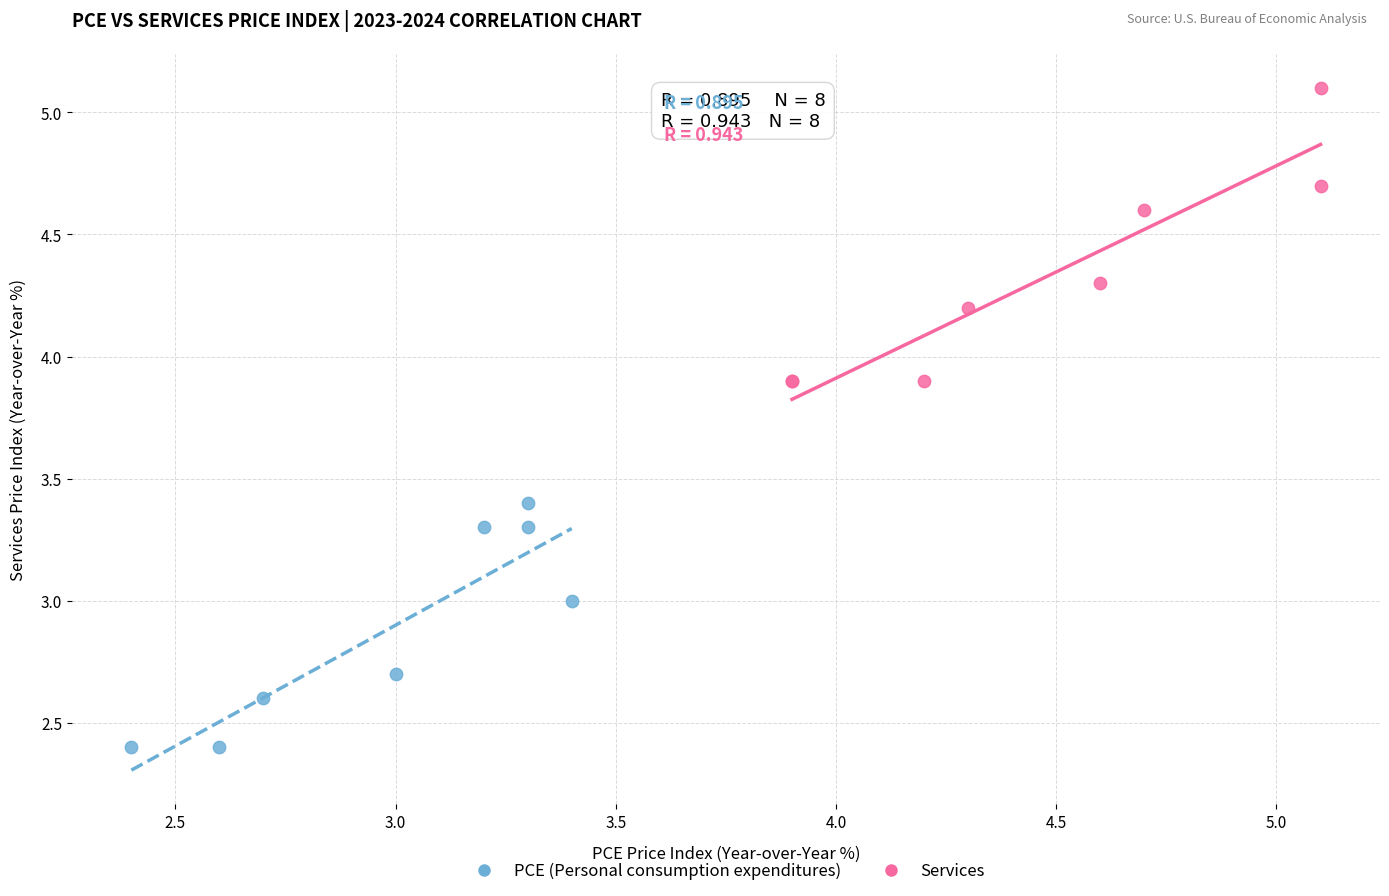

Which series has the widest spread of Y values?

Services